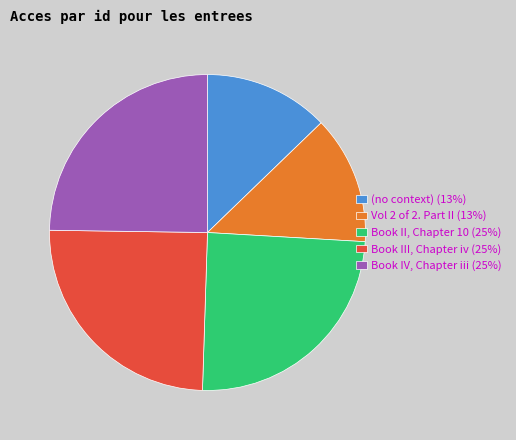

Is there a majority slice in this chart?

No